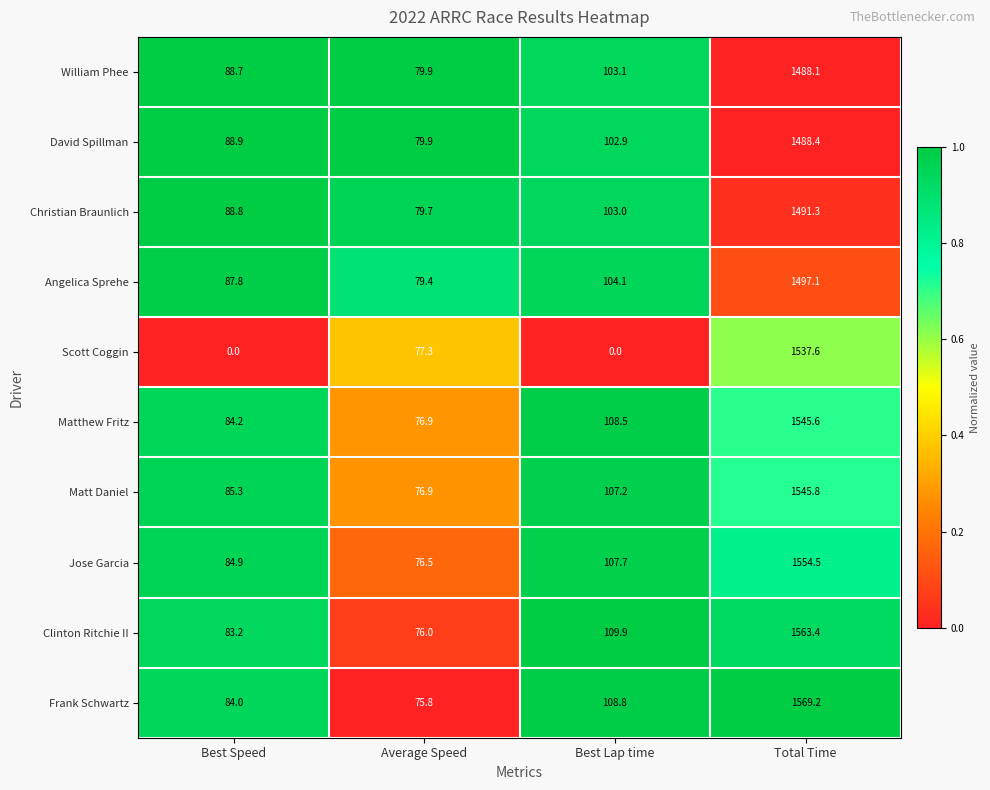

Which series has the largest range (max minus min)?

Scott Coggin